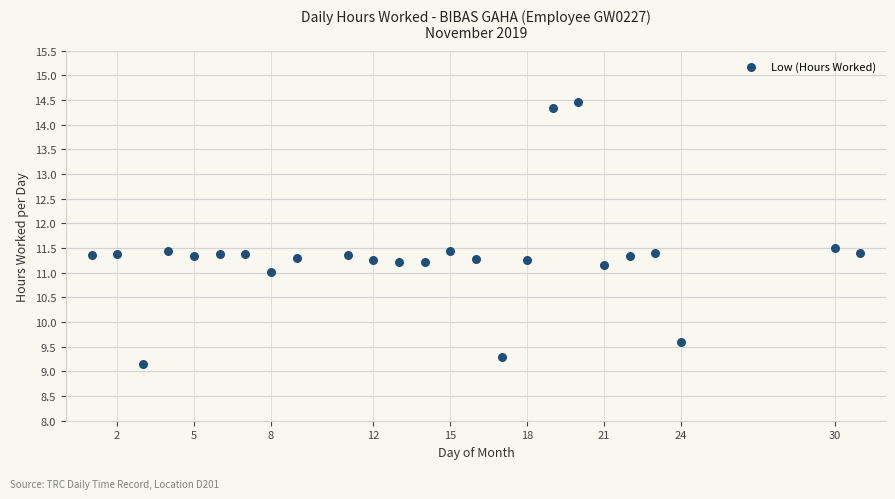

What is the range of X values (max minus min)?

30.0